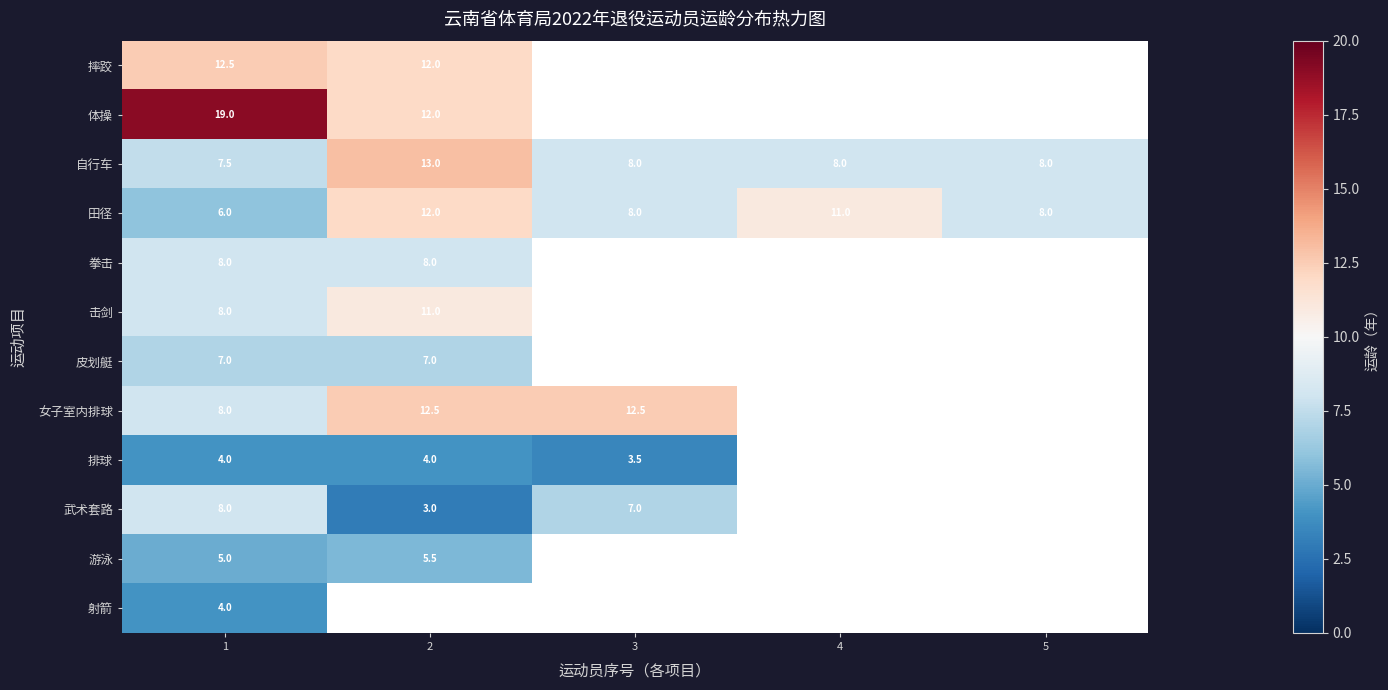

Read the 田径 value at 5.

8.0